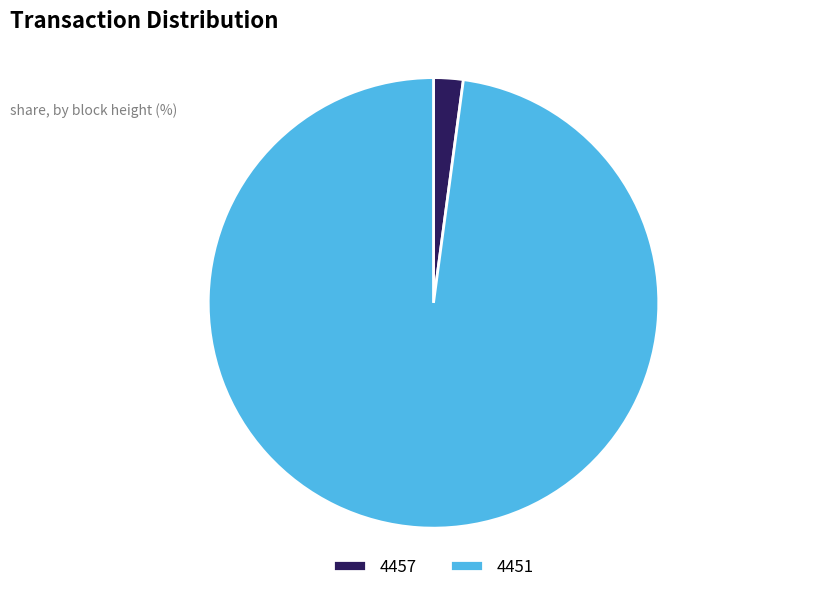

Which category accounts for the majority?

4451